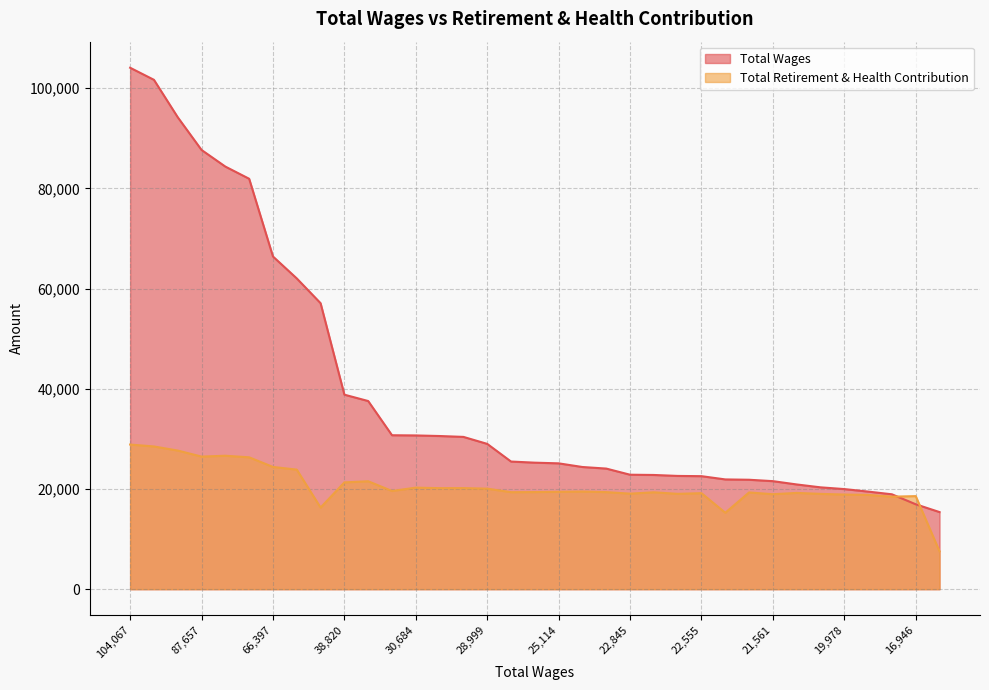

Reading left to right, what are all the values shown in this chart?

Total Wages: 104067	101657	94187	87657	84339	81909	66397	62020	57076	38820	37551	30723	30684	30568	30393	28999	25473	25249	25114	24384	24070	22845	22794	22604	22555	21905	21840	21561	20902	20326	19978	19477	18936	16946	15389
Total Retirement & Health Contribution: 28866	28486	27667	26466	26632	26320	24397	23862	16287	21313	21539	19600	20264	20165	20173	20062	19361	19383	19431	19486	19374	19066	19339	19029	19163	15251	19308	18954	19215	19023	18886	18813	18462	18574	7549